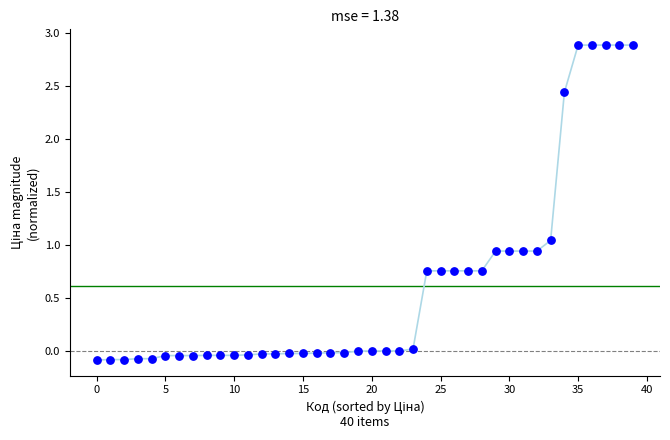

What is the range of Y values (max minus min)?

3.0